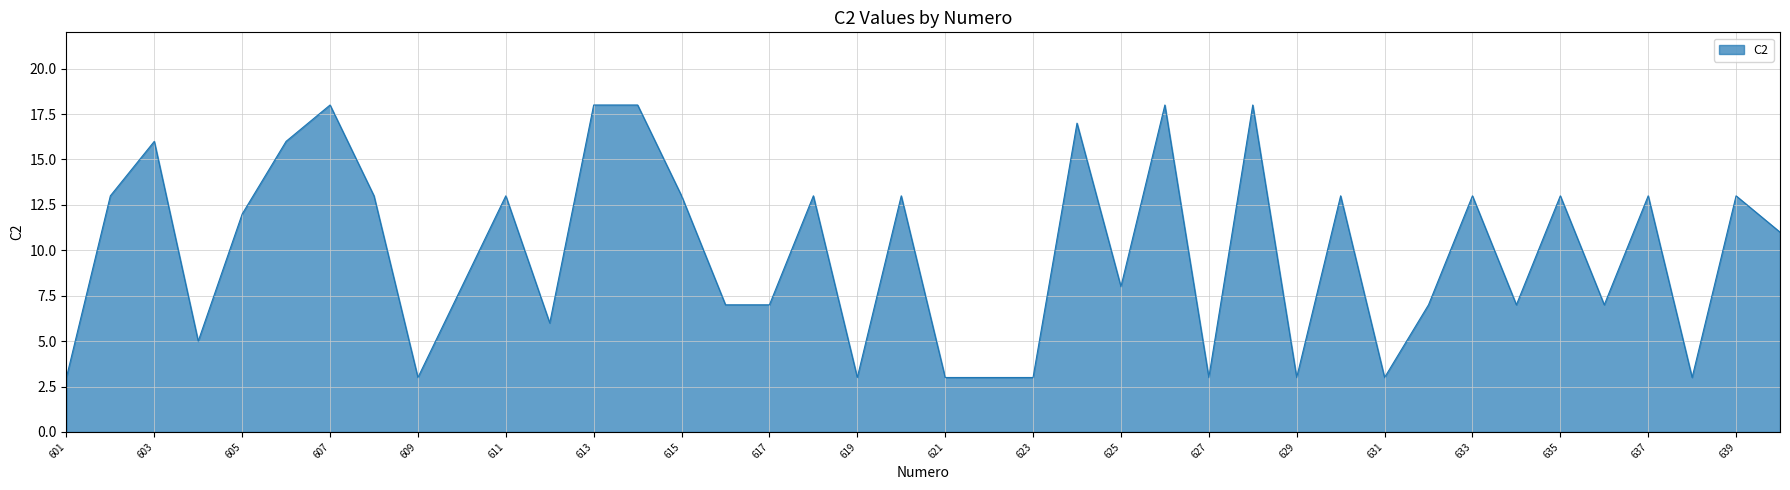

What is the greatest value displayed?

18